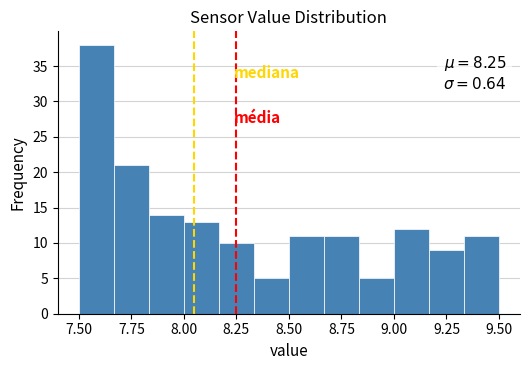

Around what value on the x-axis is the tallest bar? Give the approximate position of its centre, as read against the axis.

7.60